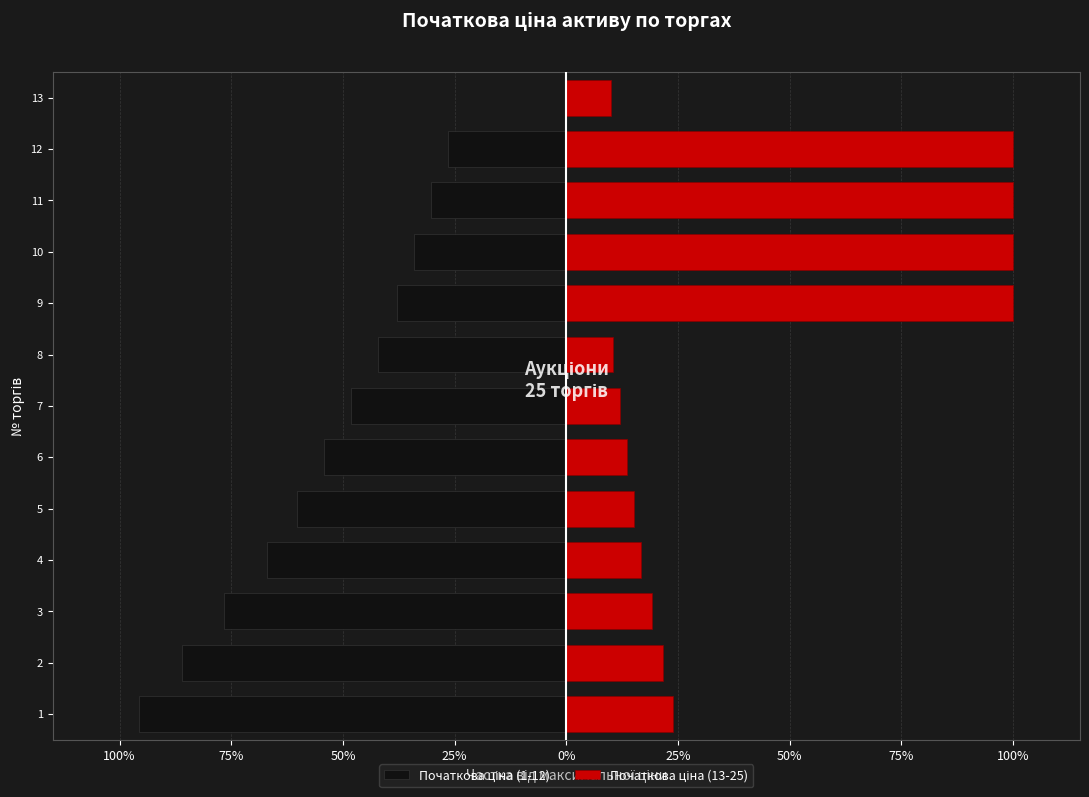

Reading left to right, what are all the values shown in this chart?

Початкова ціна (1-12): -1.0	-0.9	-0.8	-0.7	-0.6	-0.5	-0.5	-0.4	-0.4	-0.3	-0.3	-0.3	0.0
Початкова ціна (13-25): 0.2	0.2	0.2	0.2	0.2	0.1	0.1	0.1	1.0	1.0	1.0	1.0	0.1